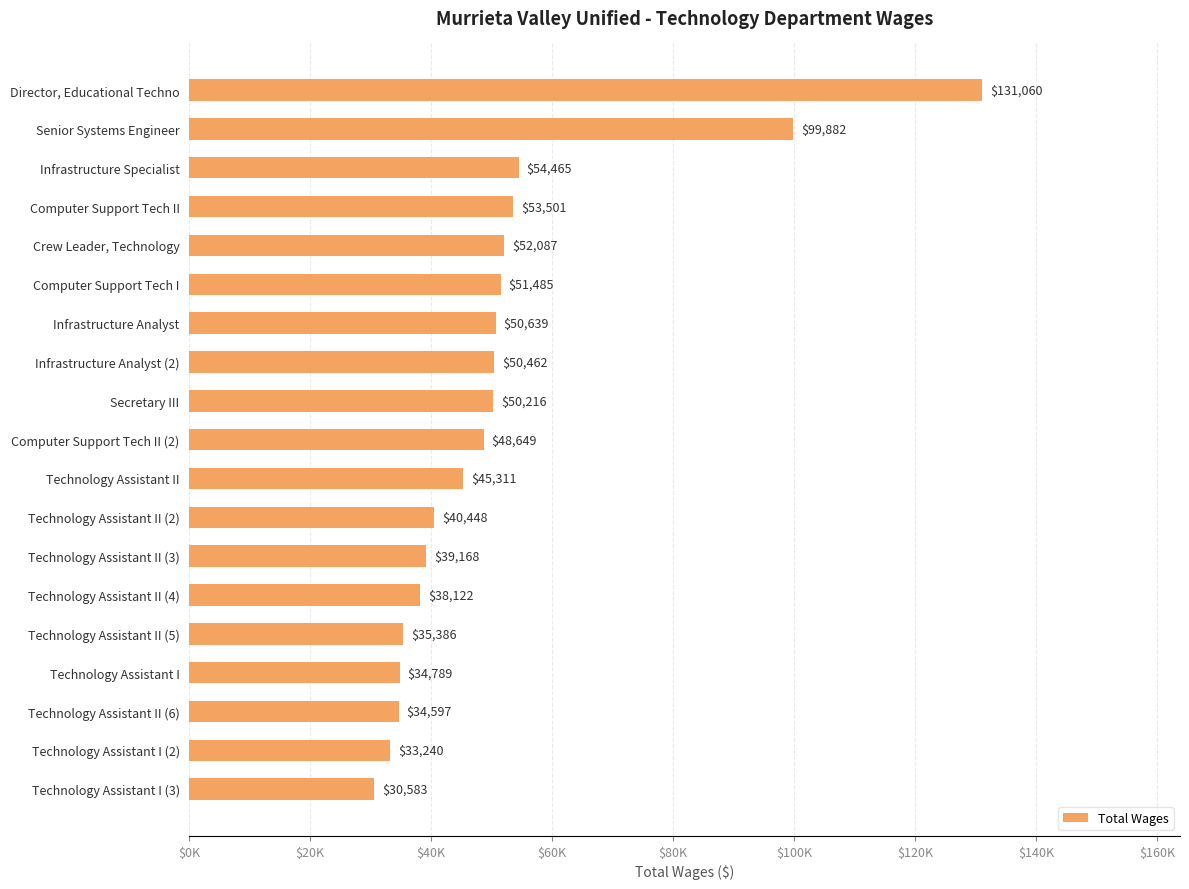

Are the bars horizontal?

Yes